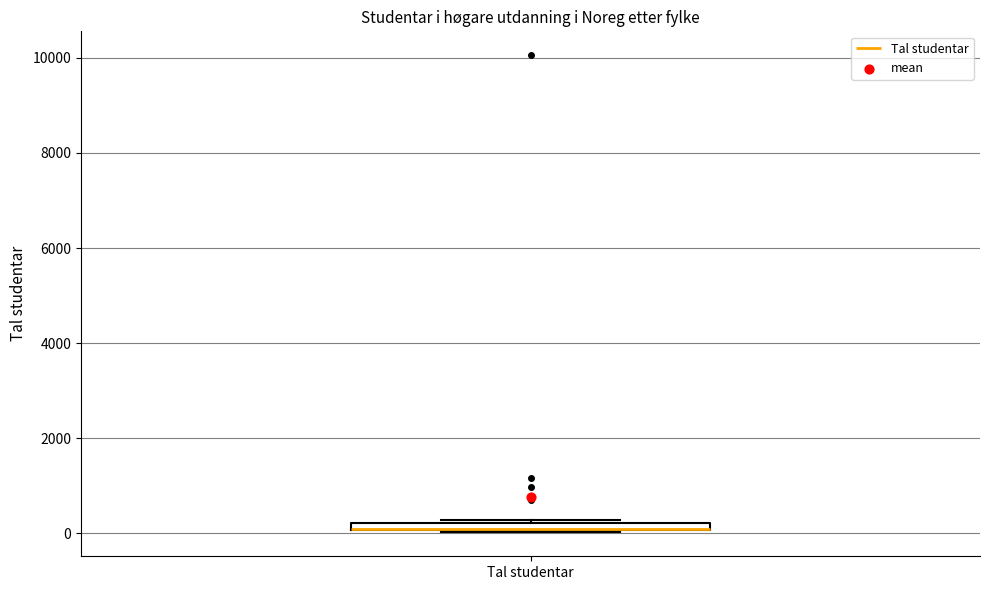

Where is the lower edge of the box for Tal studentar on the y-axis? The values are not printed on the chart, so give them approximately, as read against the axis.

0